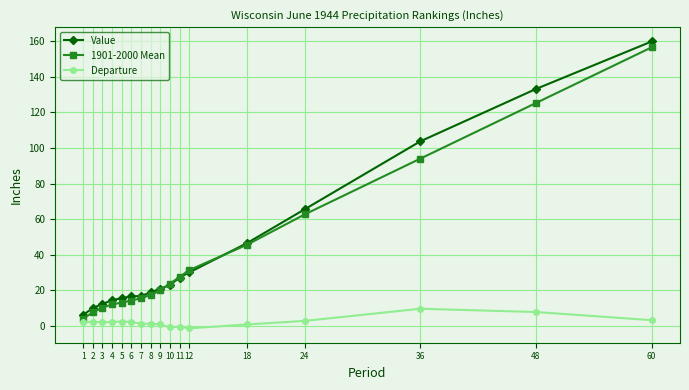

What is the value of the Value point at the 15th from the left?

103.7